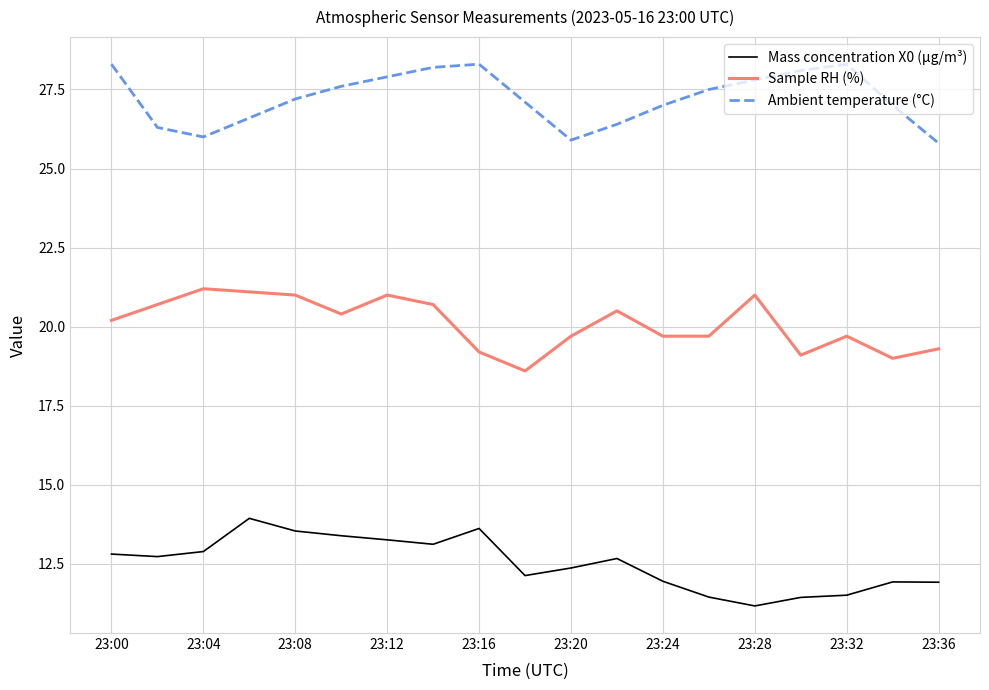

List the series in order of their peak value, highest first.

Ambient temperature (°C), Sample RH (%), Mass concentration X0 (μg/m³)